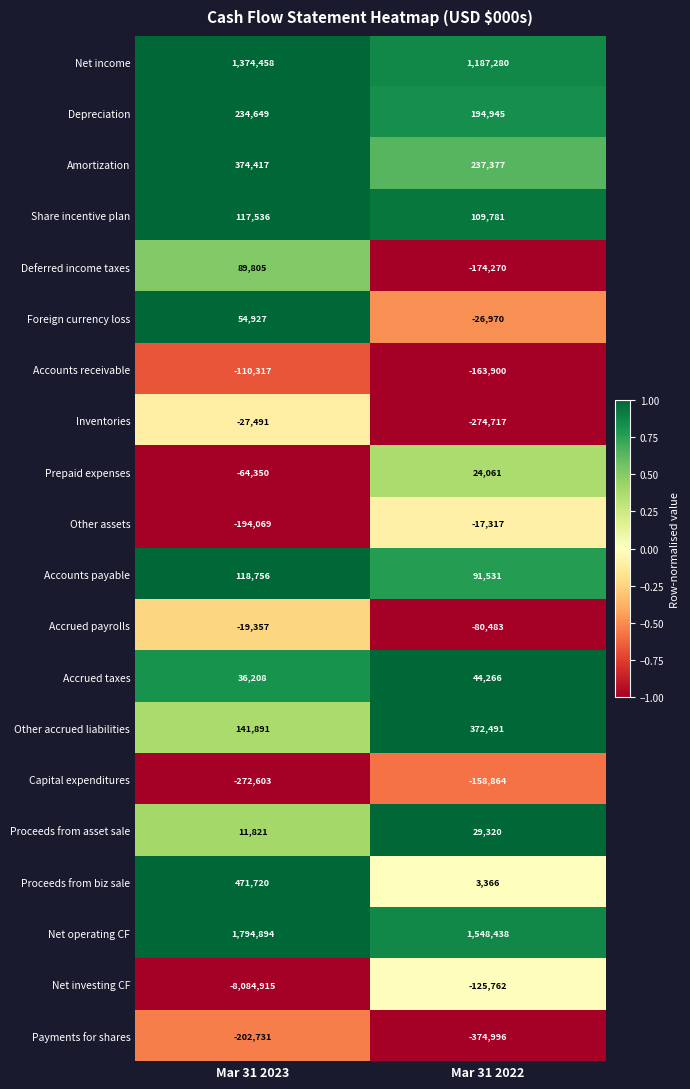

At Mar 31 2023, list the series in order from largest to smallest.

Net operating CF, Net income, Proceeds from biz sale, Amortization, Depreciation, Other accrued liabilities, Accounts payable, Share incentive plan, Deferred income taxes, Foreign currency loss, Accrued taxes, Proceeds from asset sale, Accrued payrolls, Inventories, Prepaid expenses, Accounts receivable, Other assets, Payments for shares, Capital expenditures, Net investing CF